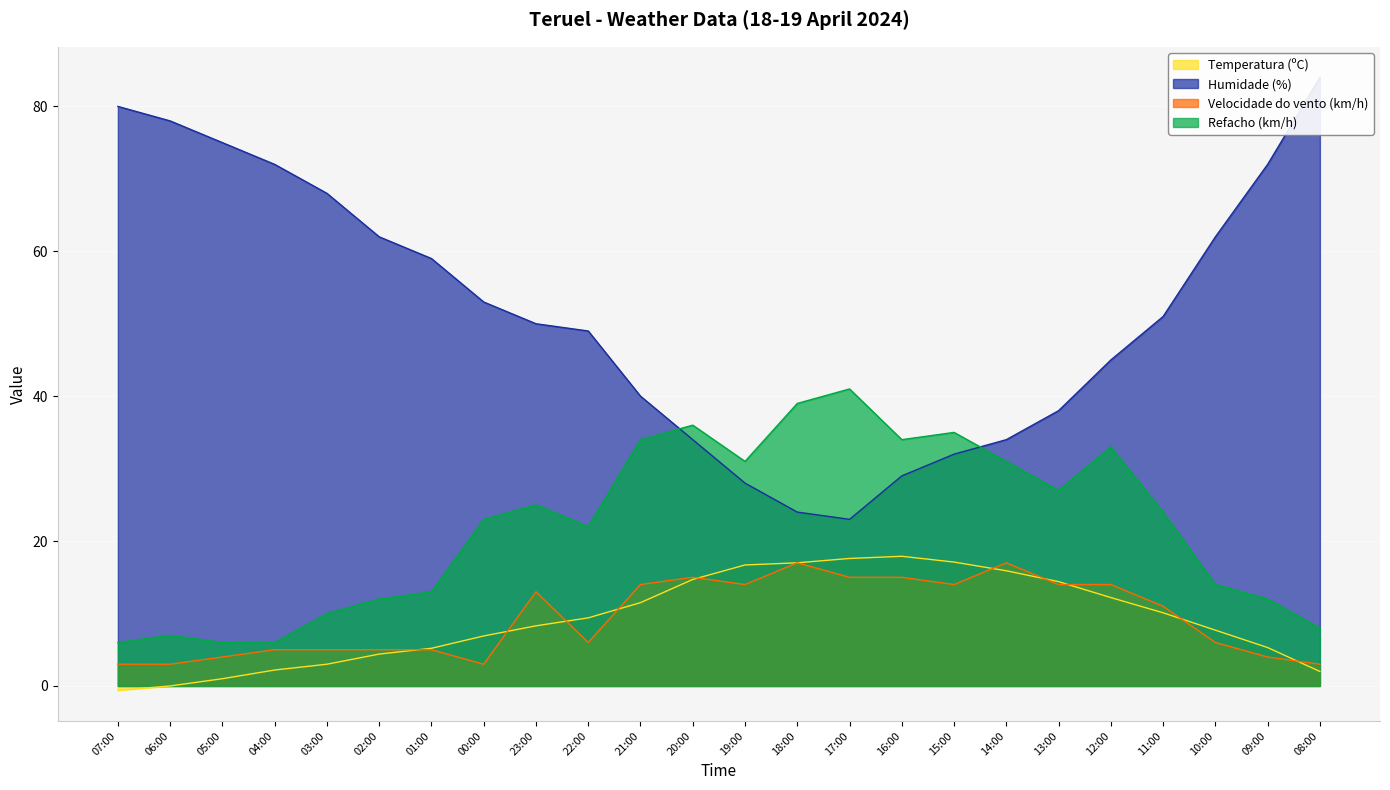

The Temperatura (ºC) series shows 6.9 at 00:00. True or false?

True